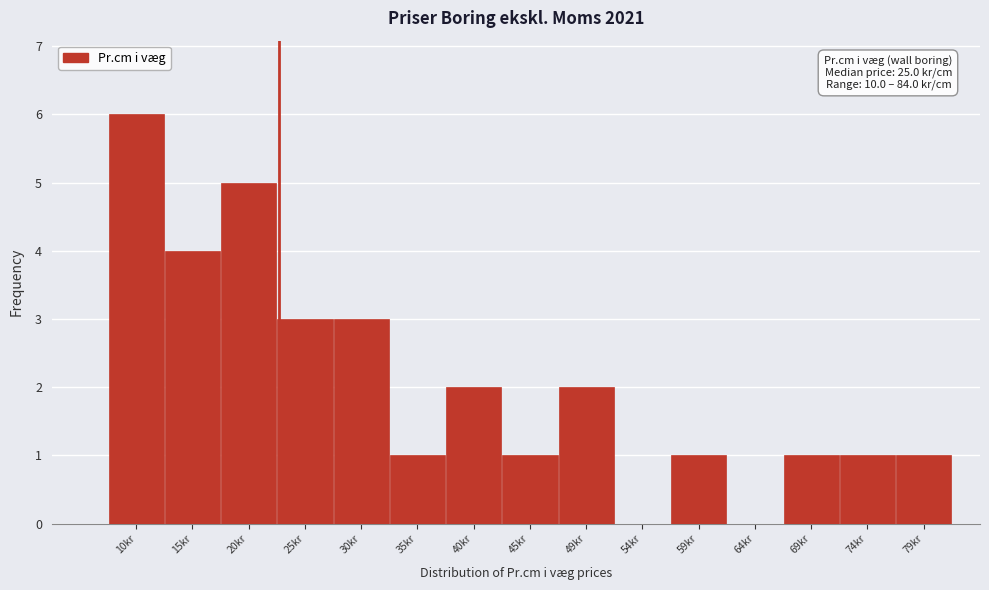

Reading left to right, transcribe all the data shown in this chart.

10kr=6	15kr=4	20kr=5	25kr=3	30kr=3	35kr=1	40kr=2	45kr=1	49kr=2	54kr=0	59kr=1	64kr=0	69kr=1	74kr=1	79kr=1